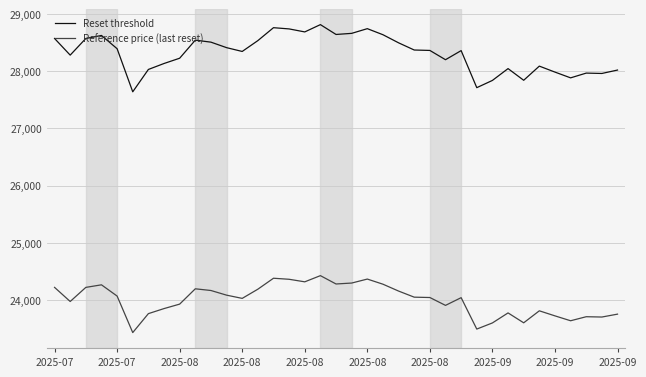

List the series in order of their peak value, highest first.

Reset threshold, Reference price (last reset)